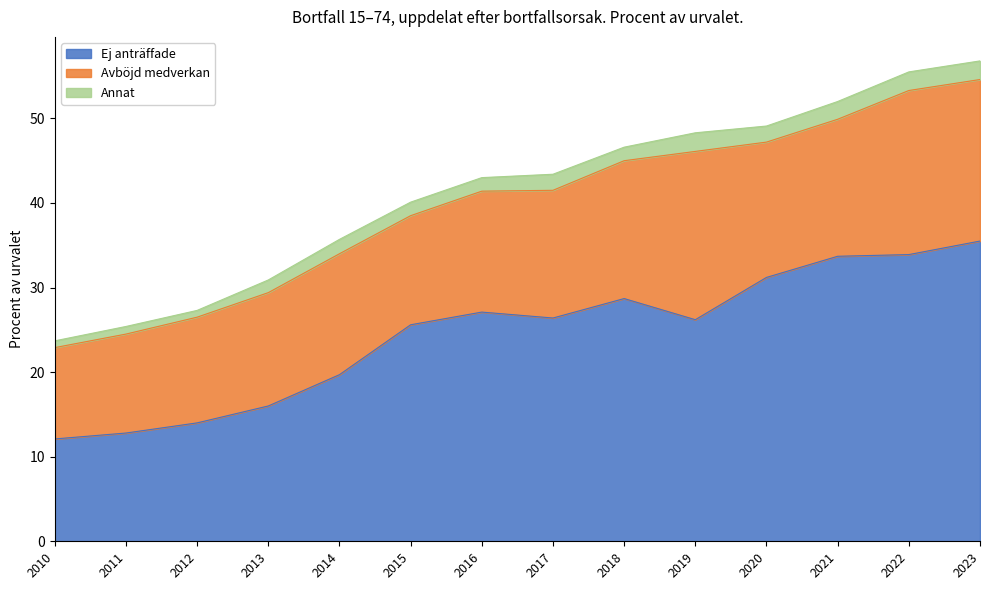

Which series changed the most between 2014 and 2015?

Ej anträffade